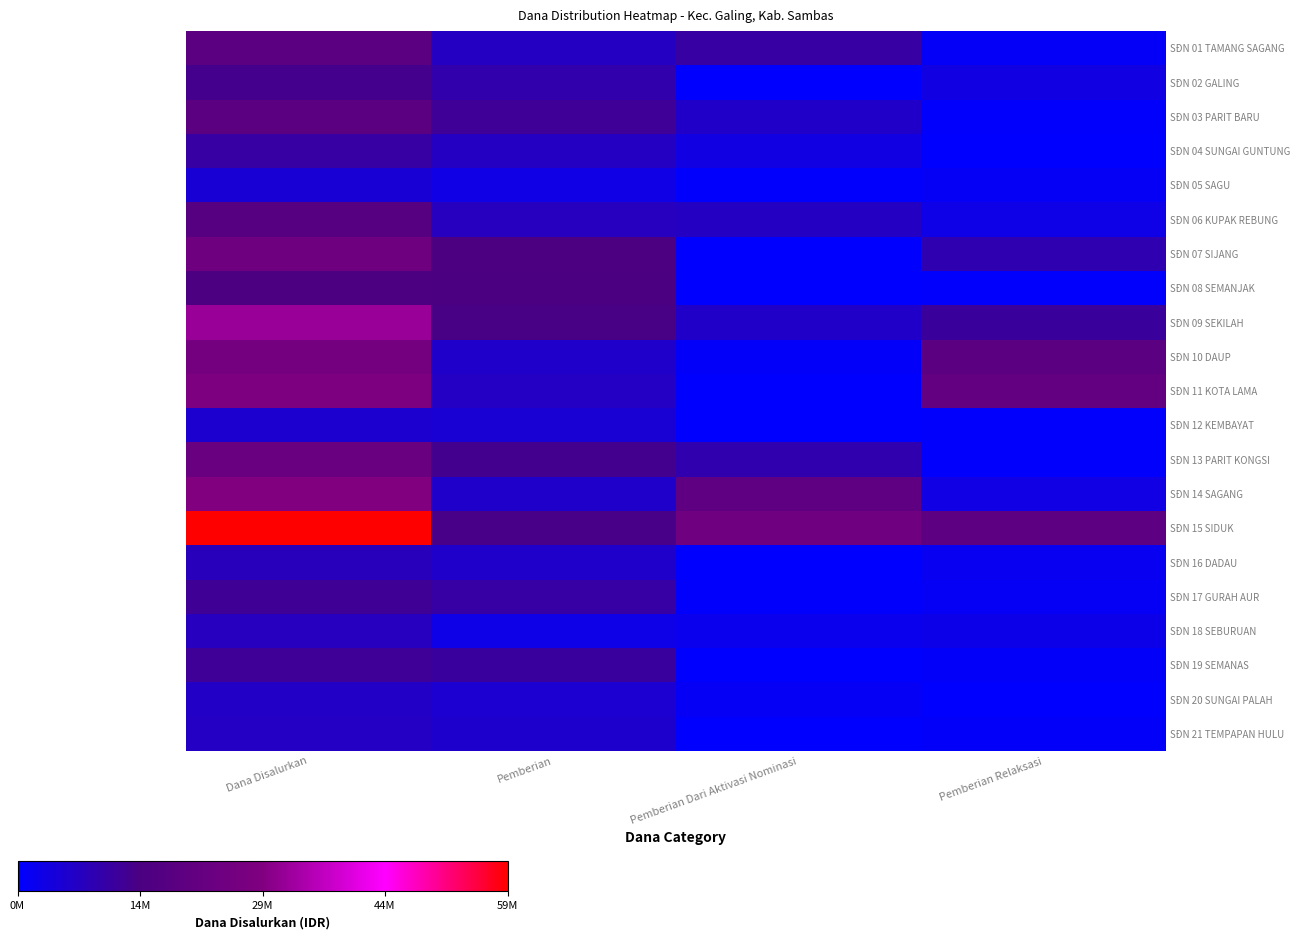

What is the total value across all series at Pemberian Relaksasi?

104175000